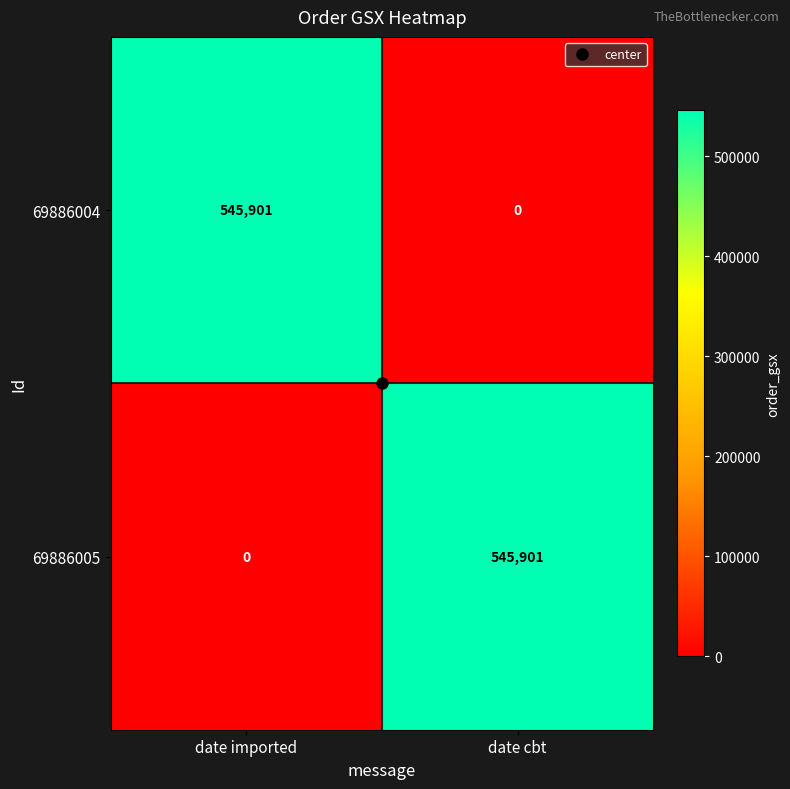

What is the sum of all 69886004 values?

545901